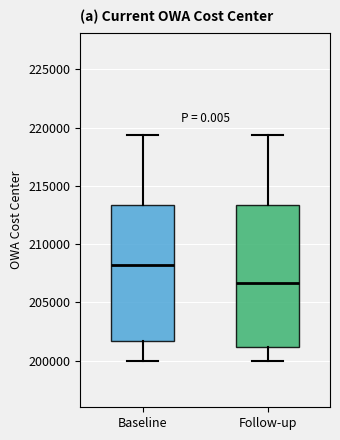

Reading left to right, read every box against the y-axis: the position of its median line, the range the box covers, and the ends of its whiskers. The values are not printed on the chart, so give them approximately, as read against the axis.

Baseline: median 208000, box 201500 to 213500, whiskers 200000 to 219500
Follow-up: median 206500, box 201000 to 213500, whiskers 200000 to 219500